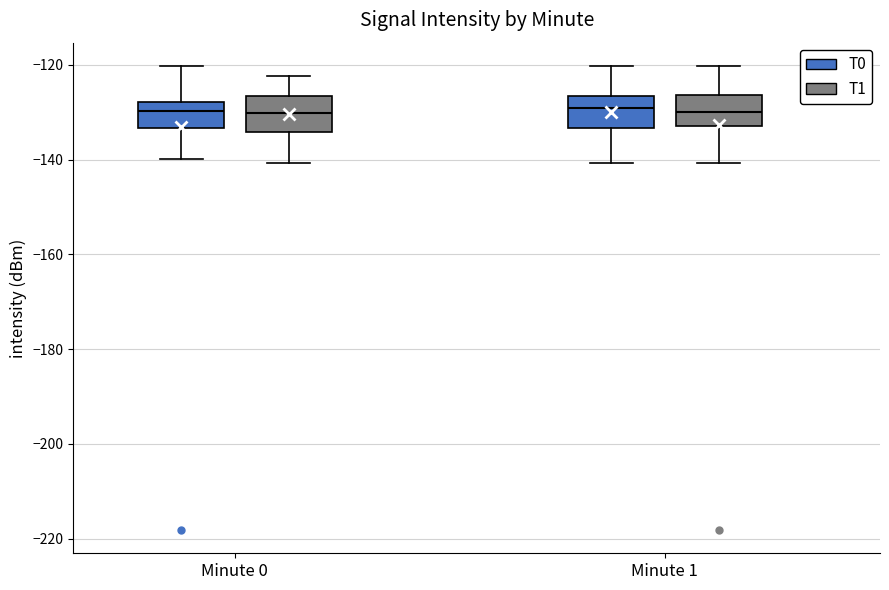

Where is the lower edge of the box for Minute 1 (T1) on the y-axis? The values are not printed on the chart, so give them approximately, as read against the axis.

-134